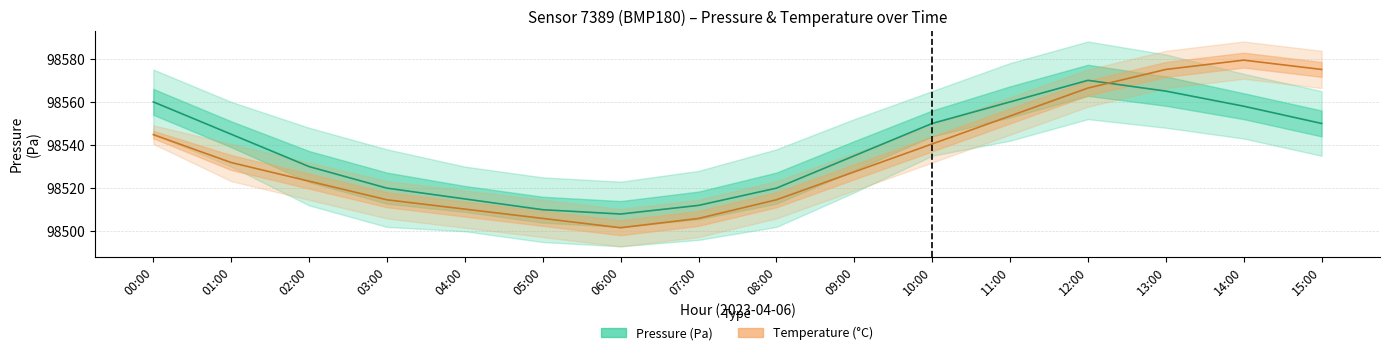

How many times do Temperature (°C) and Pressure (Pa) cross each other?

1